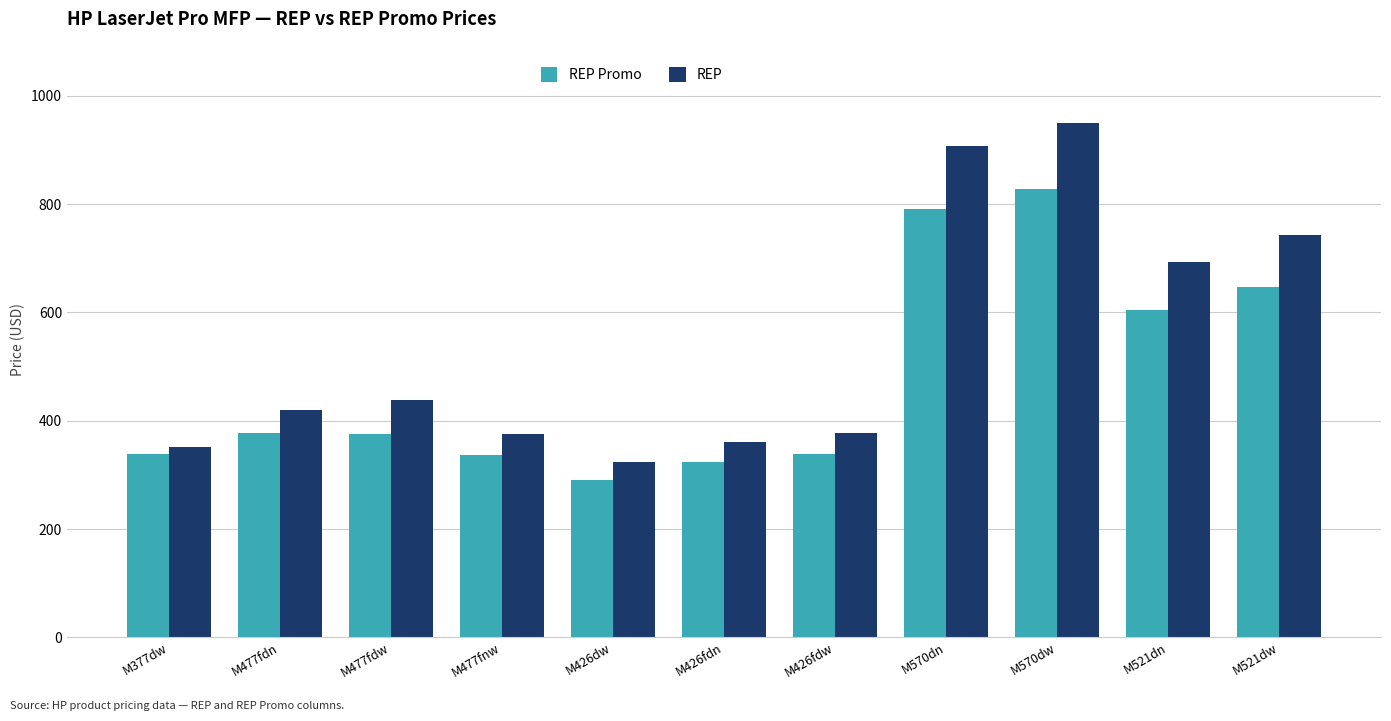

Is it true that REP equals 324.4 at M426dw?

True